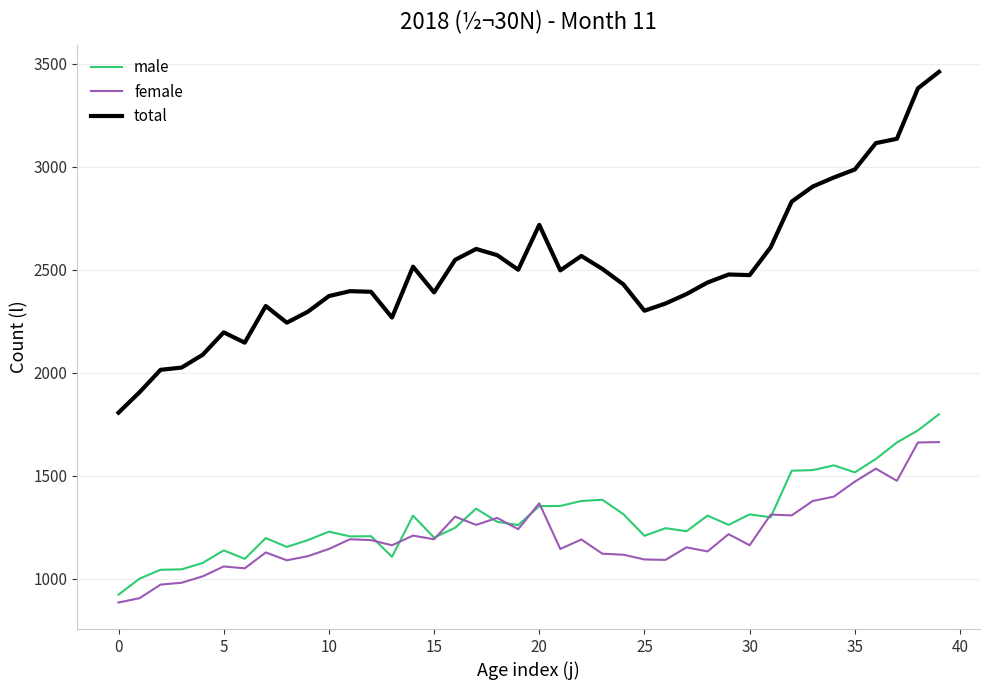

What is the average value of the total series?

2502